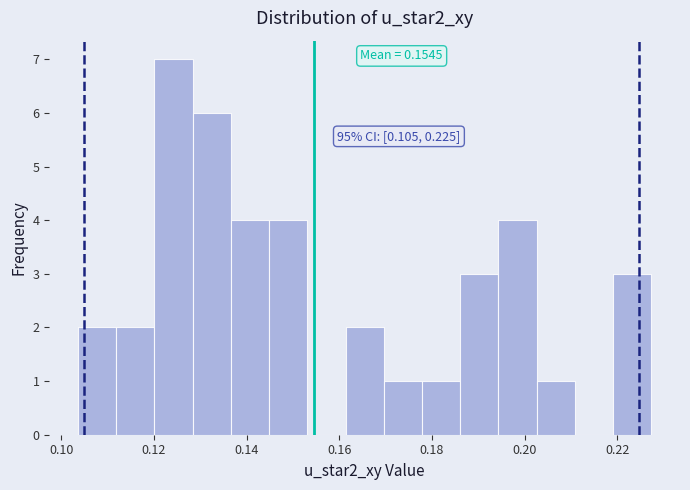

Over which range of the x-axis is the bar tallest?

0.120 to 0.128